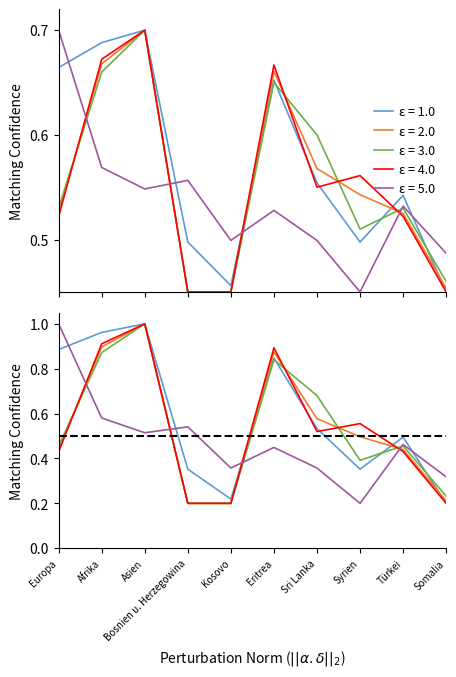

At which category is the sum across all series the highest?

Asien